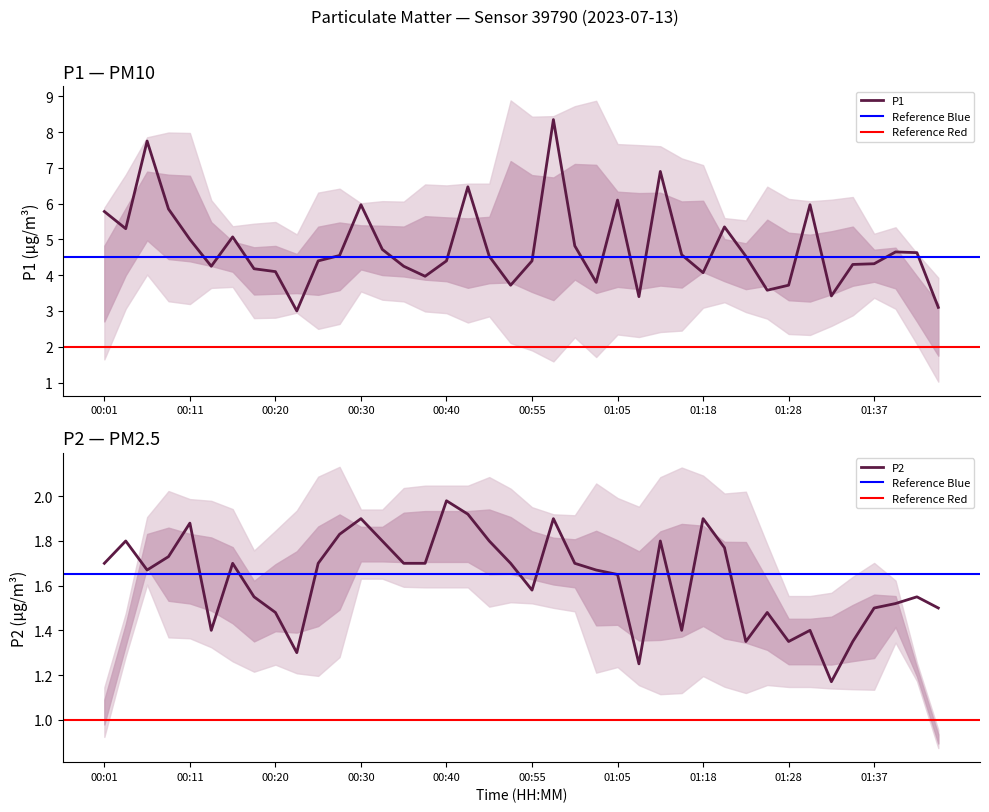

What is the difference between the P1 values at 00:08 and 01:40?

1.2